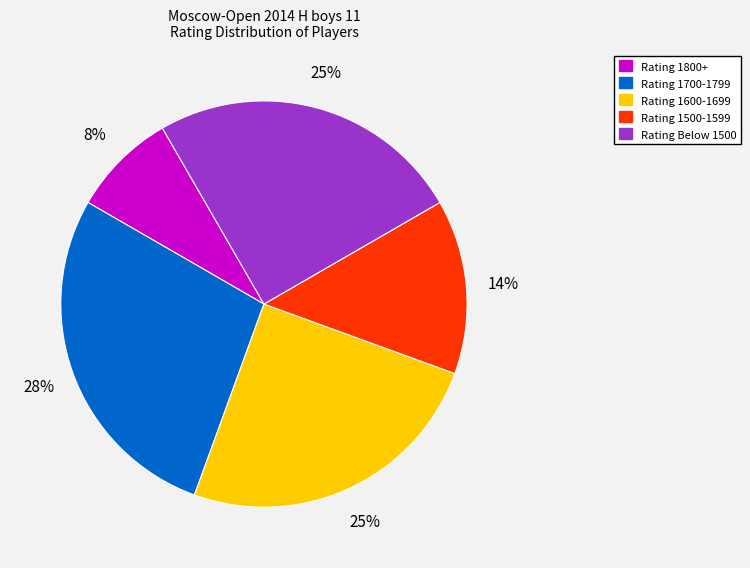

Is there a majority slice in this chart?

No